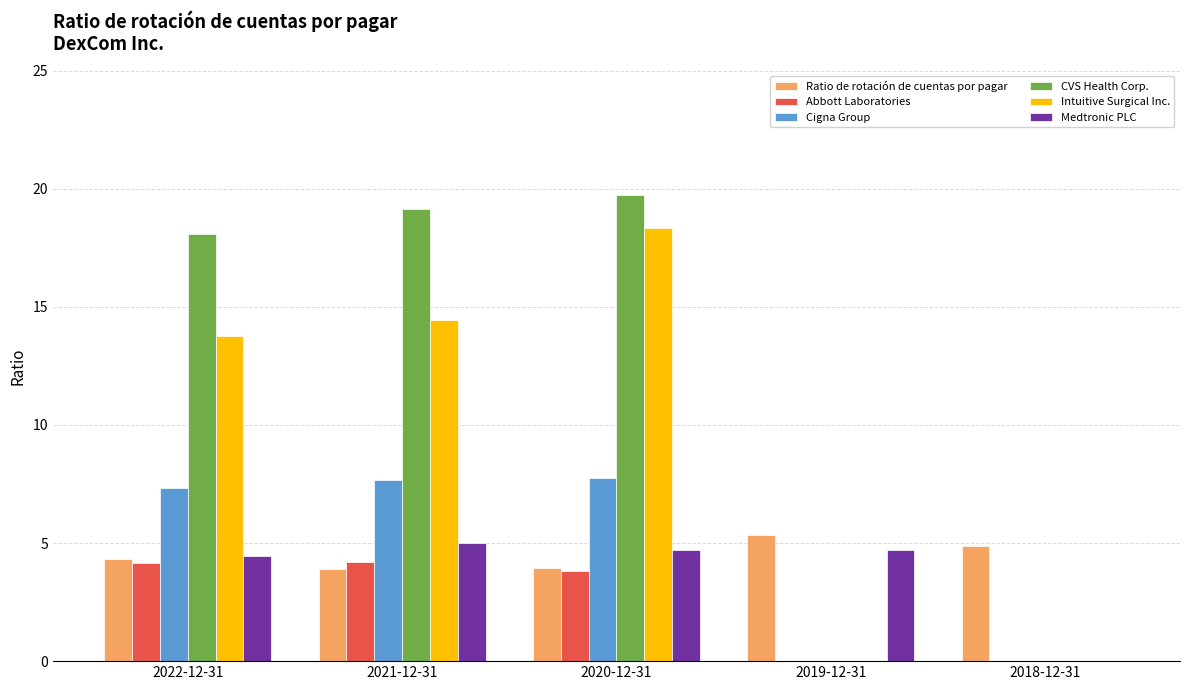

How many categories are shown in the chart?

5